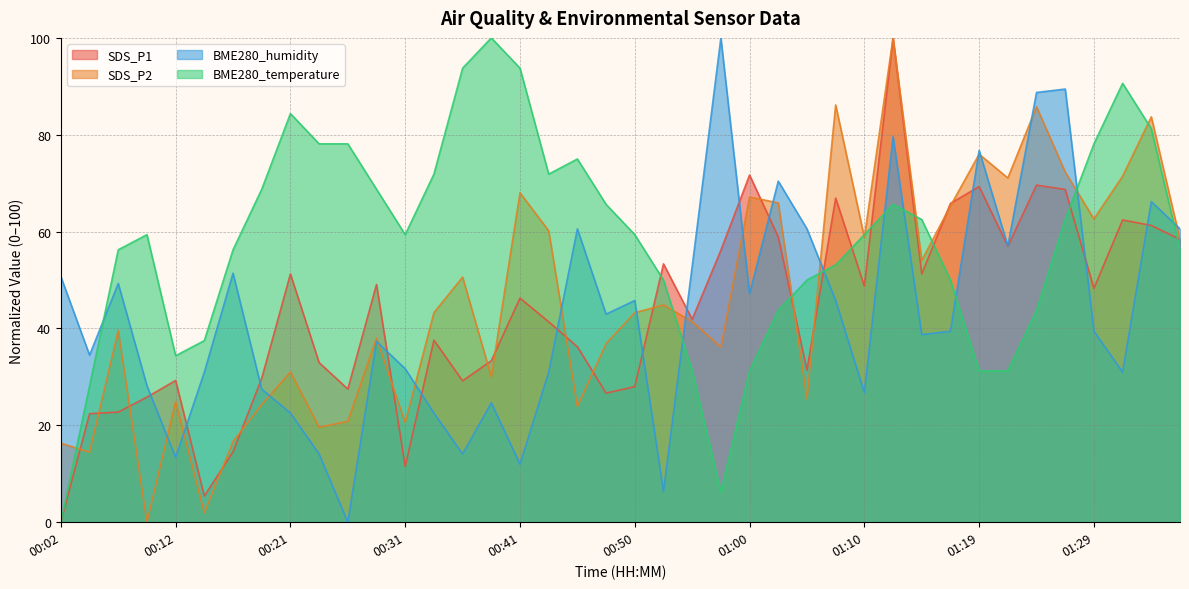

Rank the categories by SDS_P2 value from lowest to highest.

00:09, 00:14, 00:04, 00:02, 00:16, 00:24, 00:31, 00:26, 00:46, 00:19, 00:12, 01:05, 00:38, 00:21, 00:58, 00:48, 00:29, 00:07, 00:55, 00:33, 00:50, 00:53, 00:36, 01:15, 01:36, 01:10, 00:43, 01:29, 01:17, 01:03, 01:00, 00:41, 01:22, 01:32, 01:27, 01:19, 01:34, 01:24, 01:07, 01:12